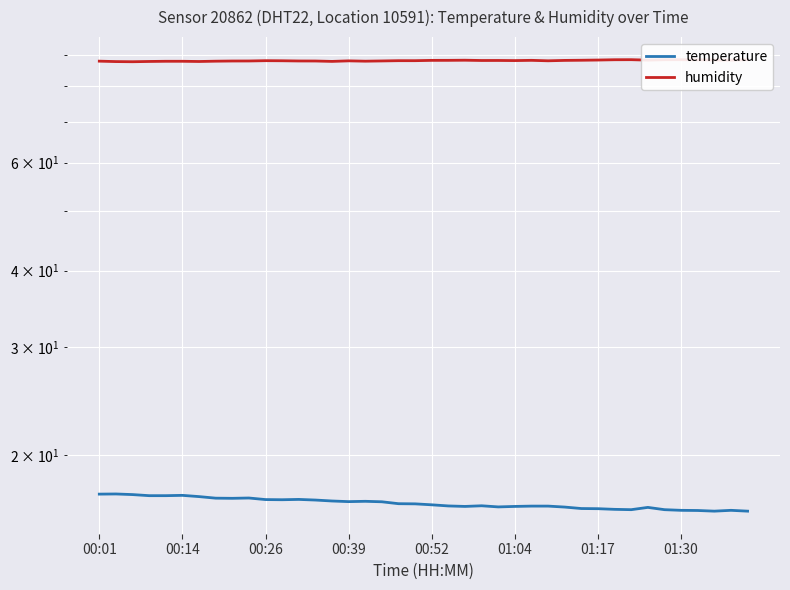

At which category is the sum across all series the highest?

00:01